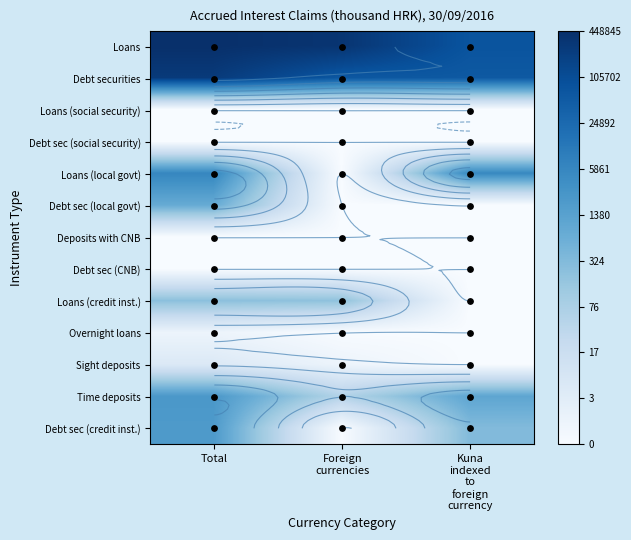

Is the value of Sight deposits at Total greater than the value of Debt sec (social security) at Kuna indexed to foreign currency?

Yes